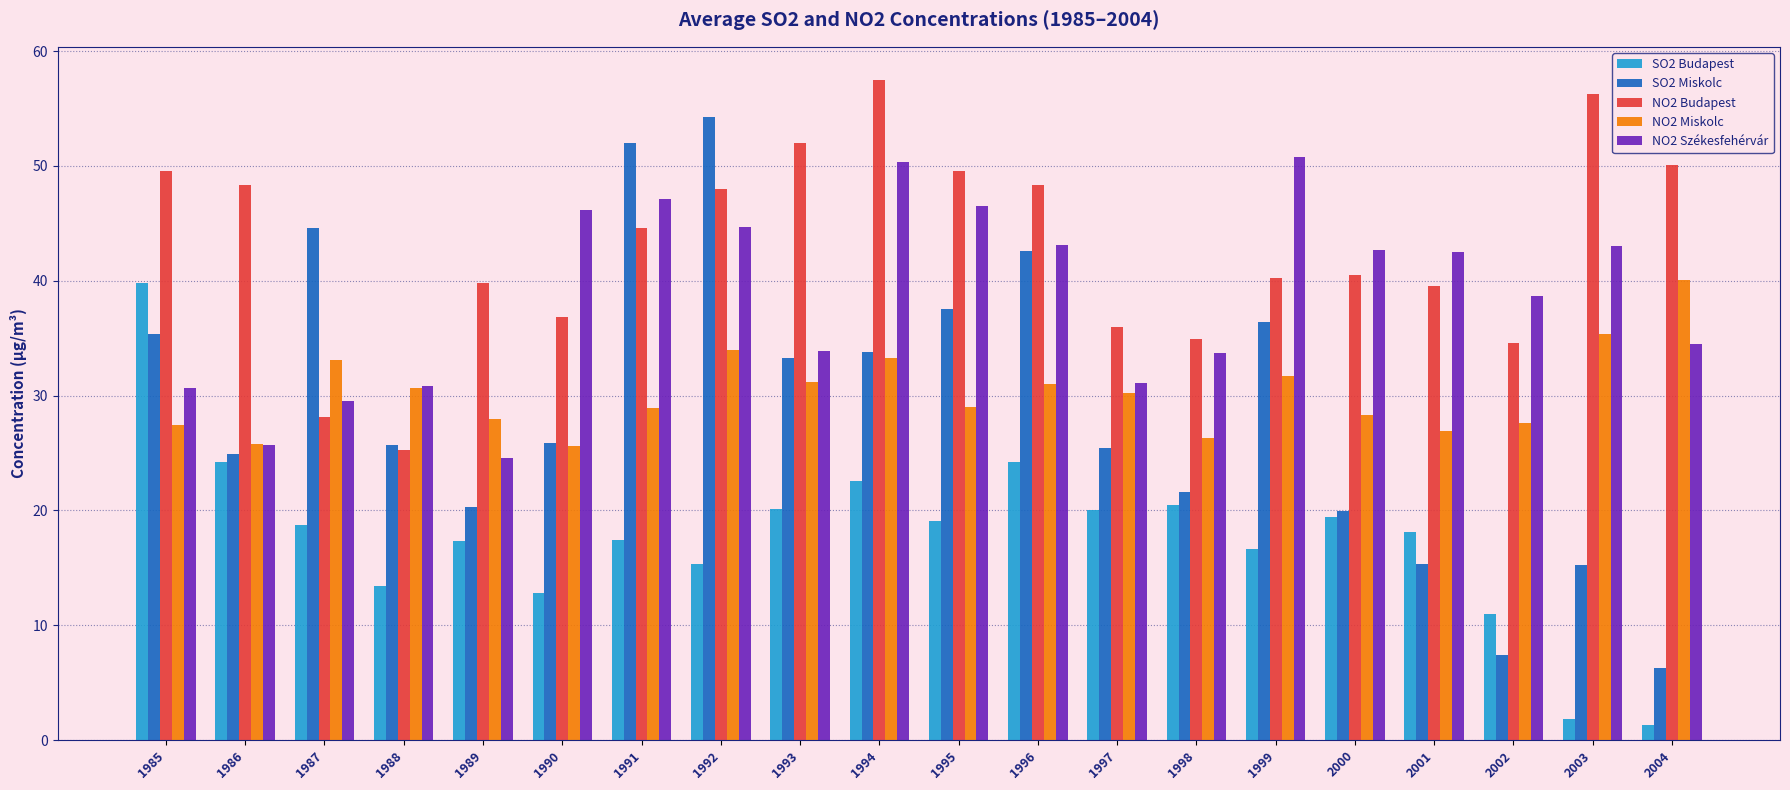

True or false: NO2 Miskolc has a value of 48.6 at 1985.

False